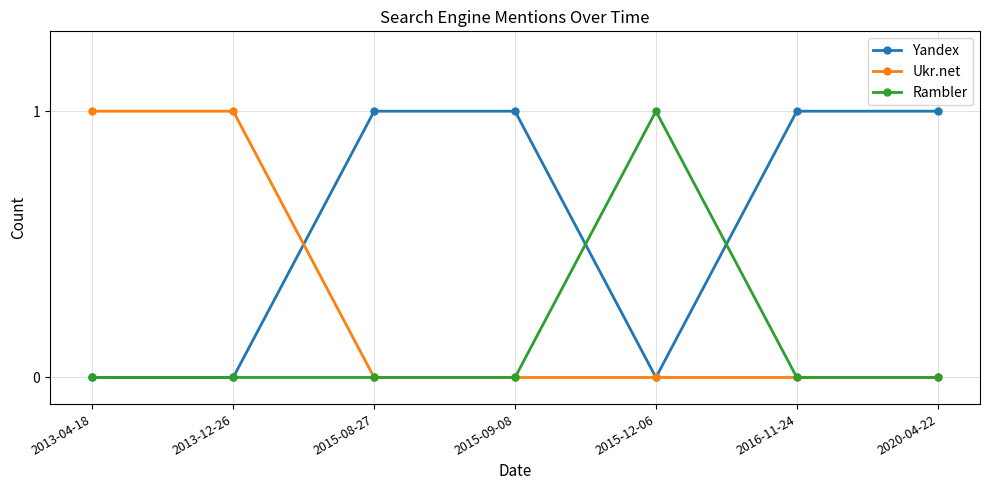

Does the chart display data point markers on the line(s)?

Yes